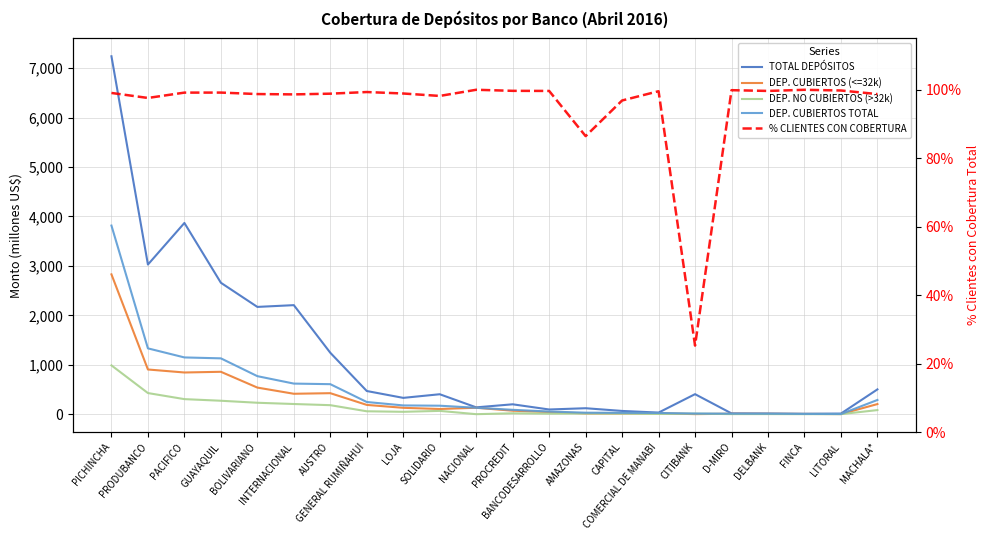

True or false: DEP. CUBIERTOS (<=32k) and DEP. CUBIERTOS TOTAL cross at least once.

False